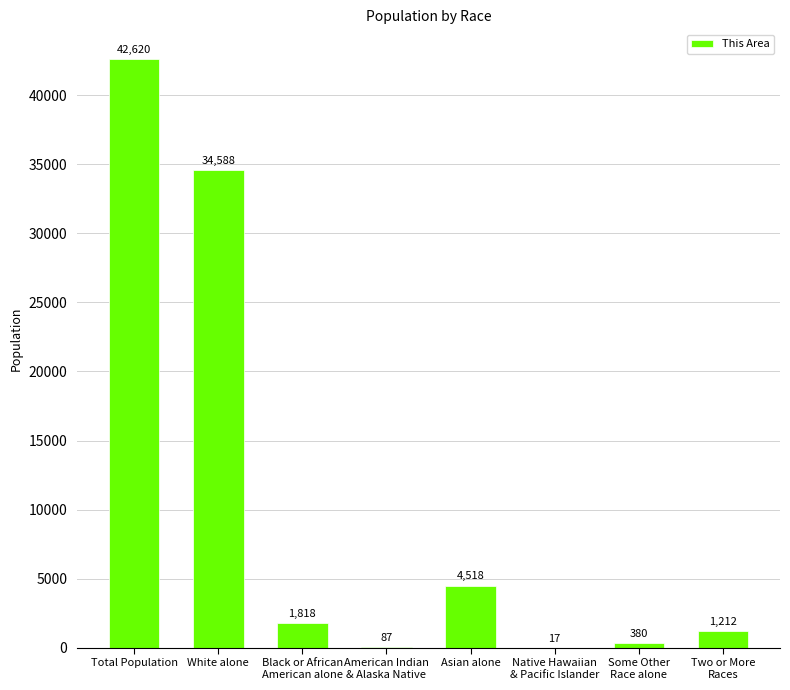

Between Some Other
Race alone and Asian alone, which is larger?

Asian alone